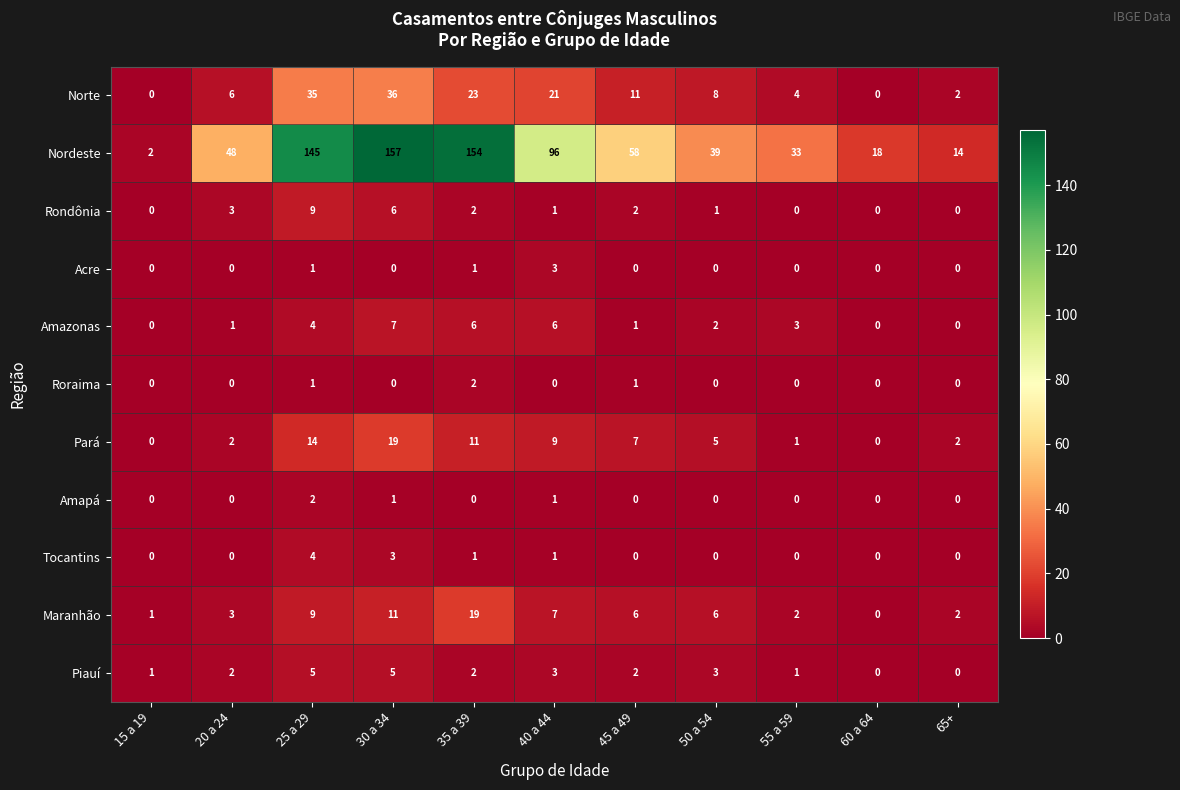

What is the sum of all Nordeste values?

764